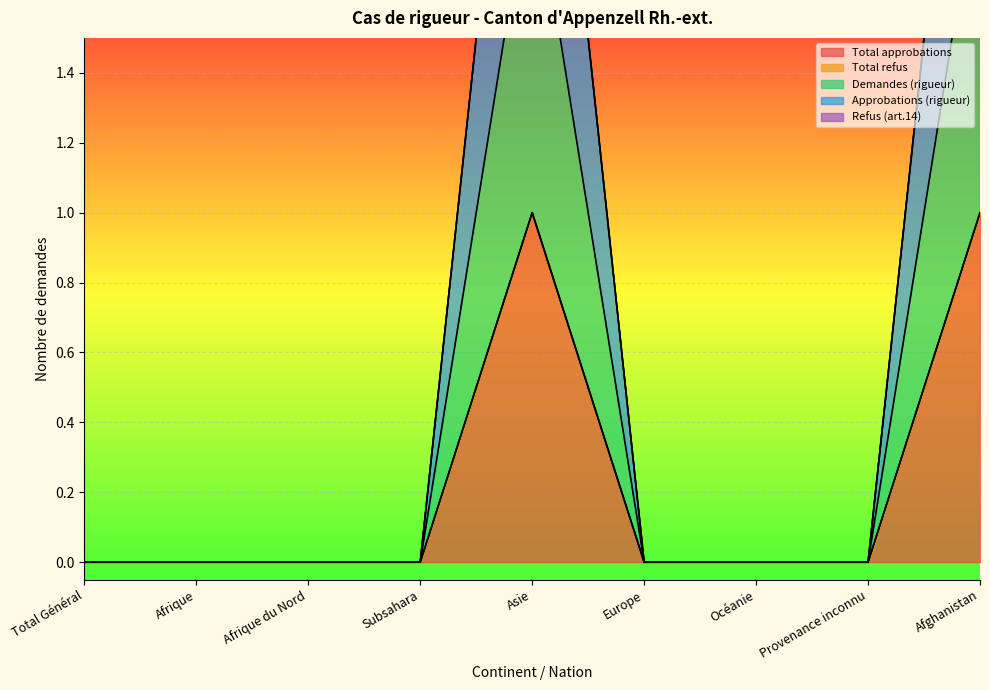

Count the Approbations (rigueur) values in the range 0 to 1.

7